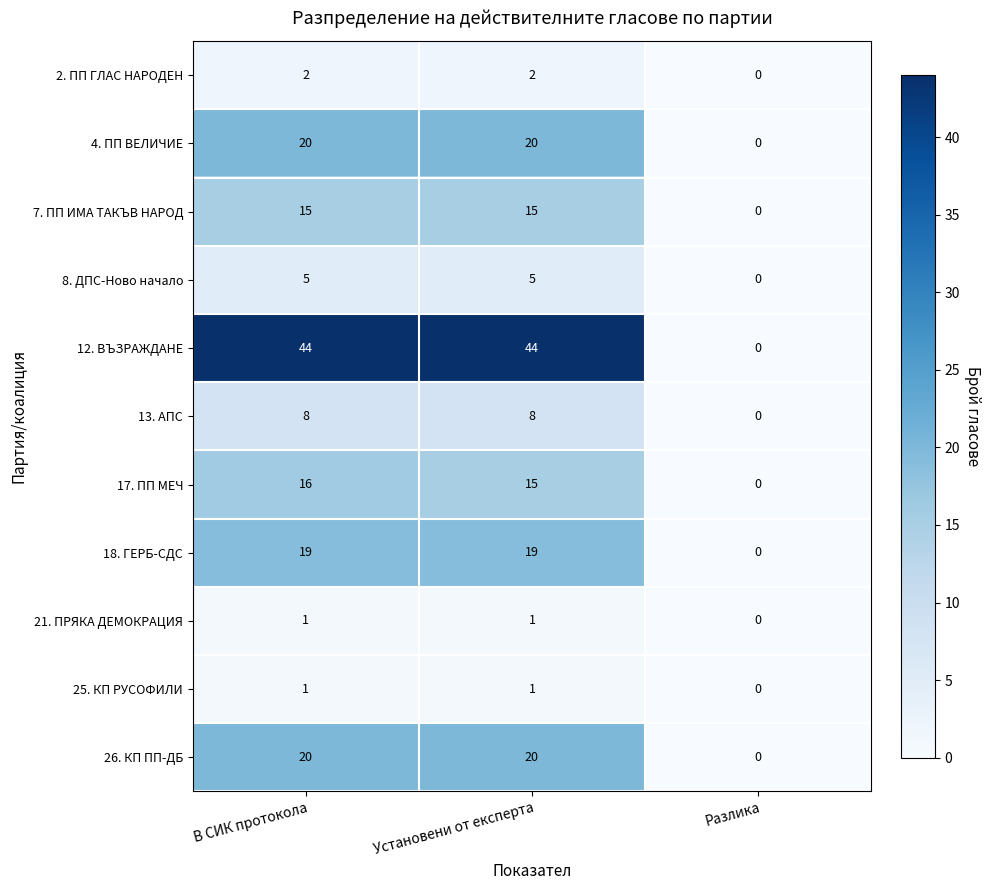

Which series changed the most between Установени от експерта and Разлика?

12. ВЪЗРАЖДАНЕ